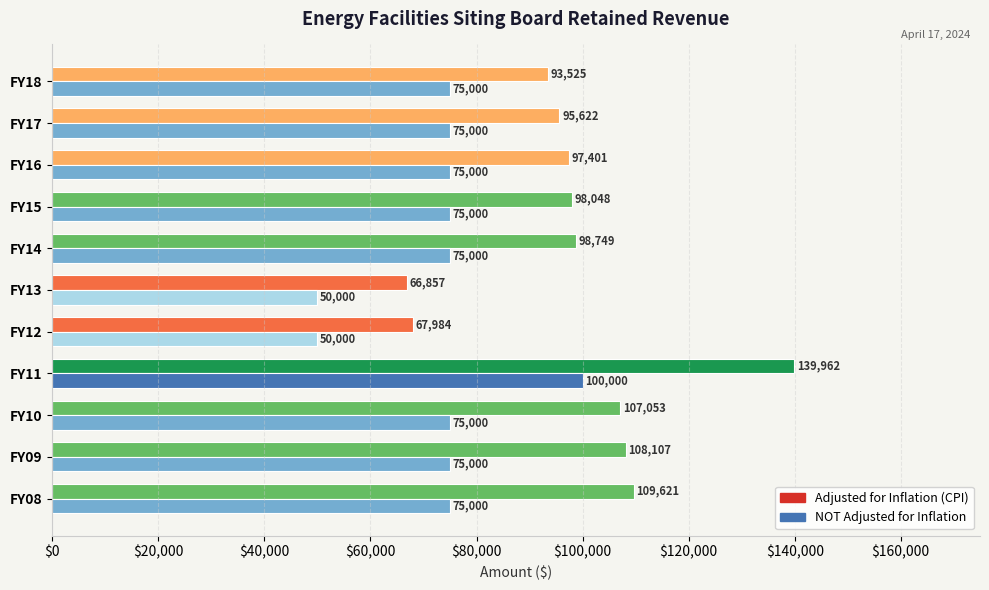

Between FY17 and FY09, which series saw the biggest shift?

Adjusted for Inflation (CPI)